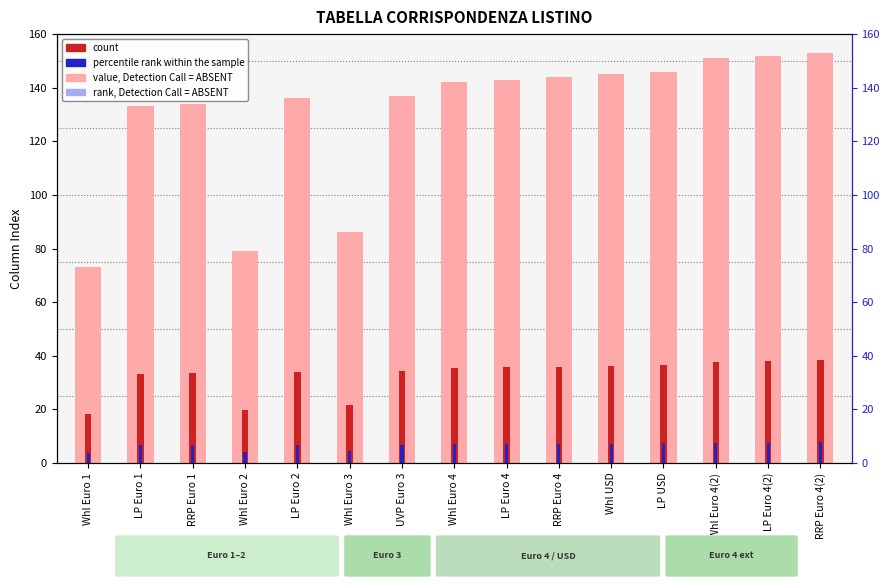

At which label does percentile rank within the sample first exceed 7?

Whl Euro 4